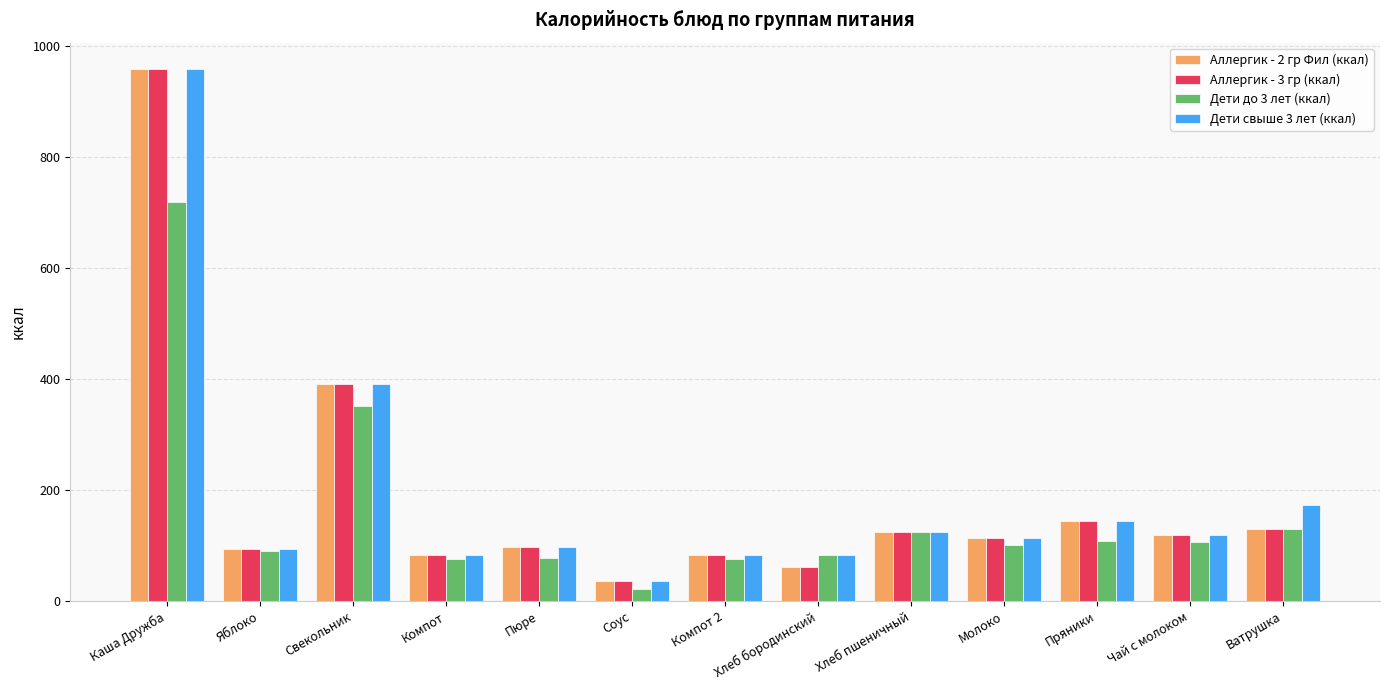

What is the difference between the maximum and second lowest values in the Аллергик - 3 гр (ккал) series?

895.6